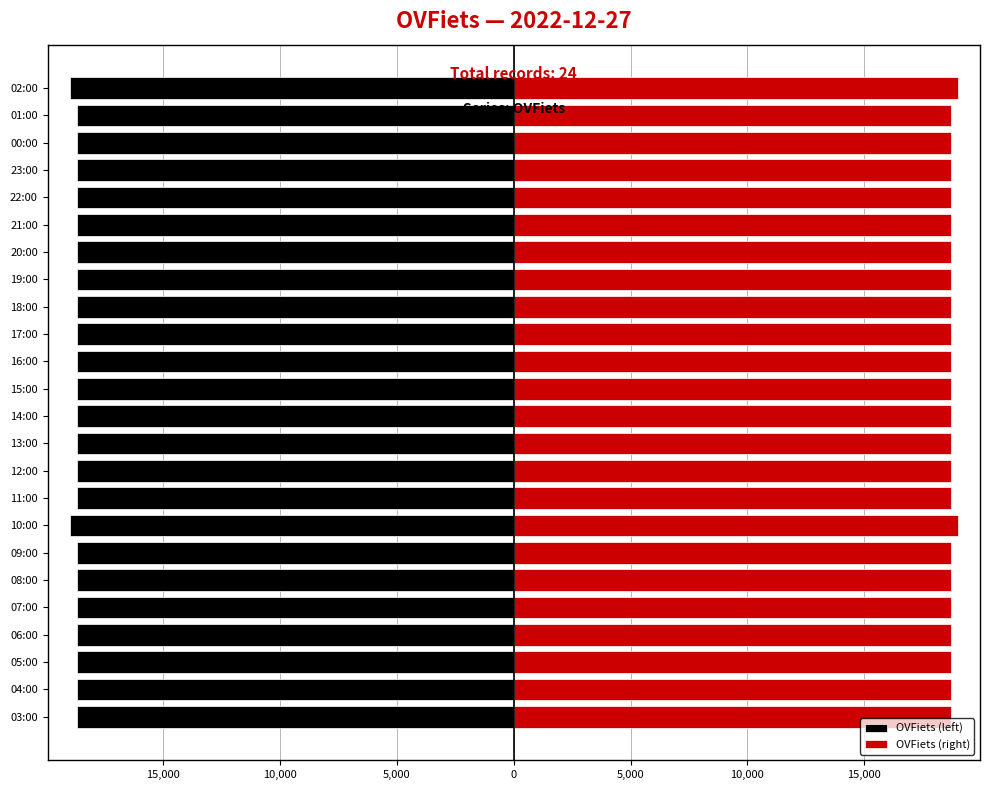

The OVFiets (left) series shows -18720 at 20:00. True or false?

True